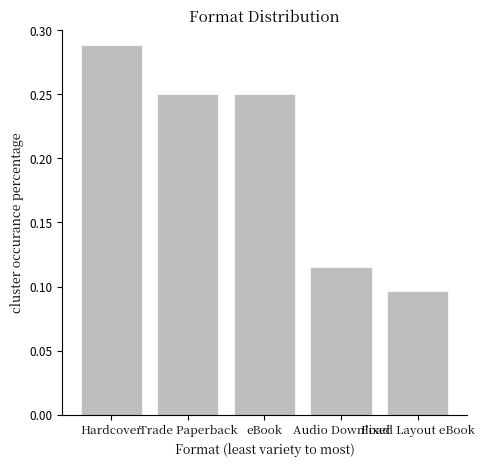

At which category does the chart reach its peak across all series?

Hardcover